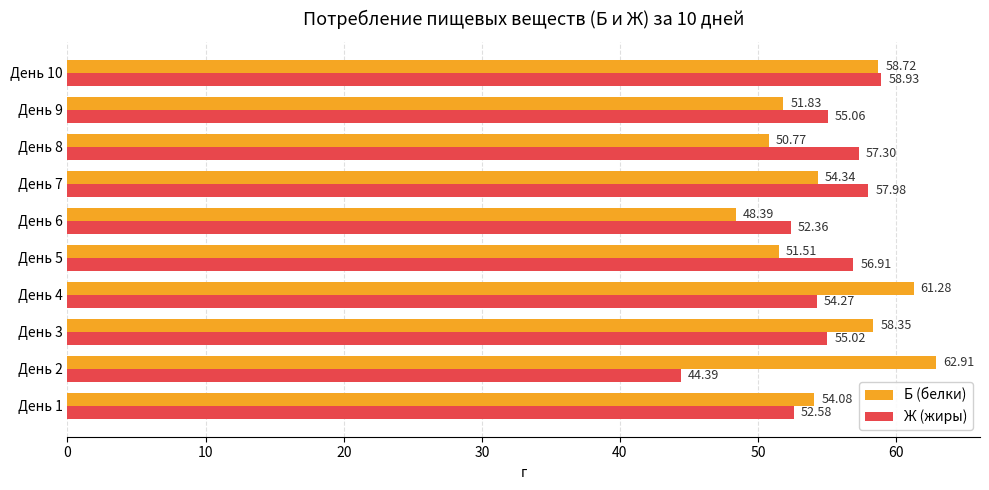

How many data points does each series have?

10